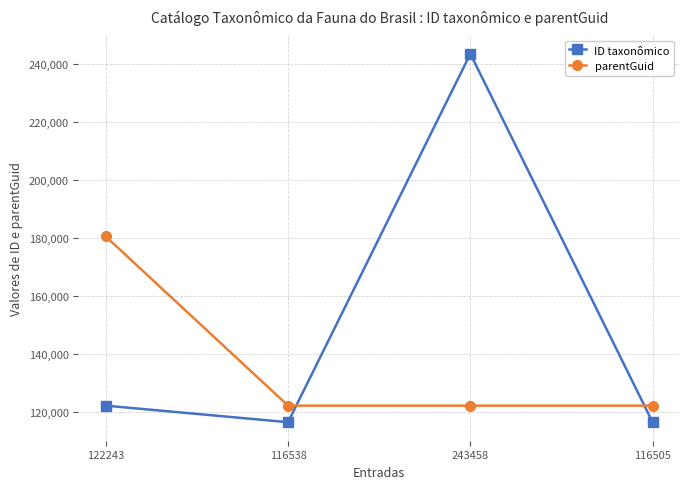

Which category has the highest value across all series?

243458